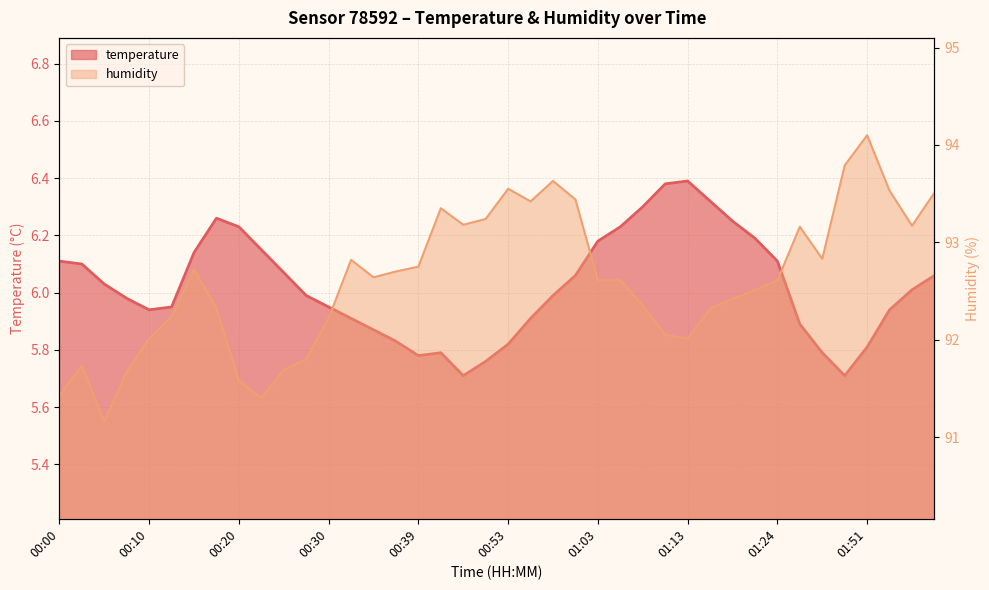

At how many categories does at least one series exceed 38?

40